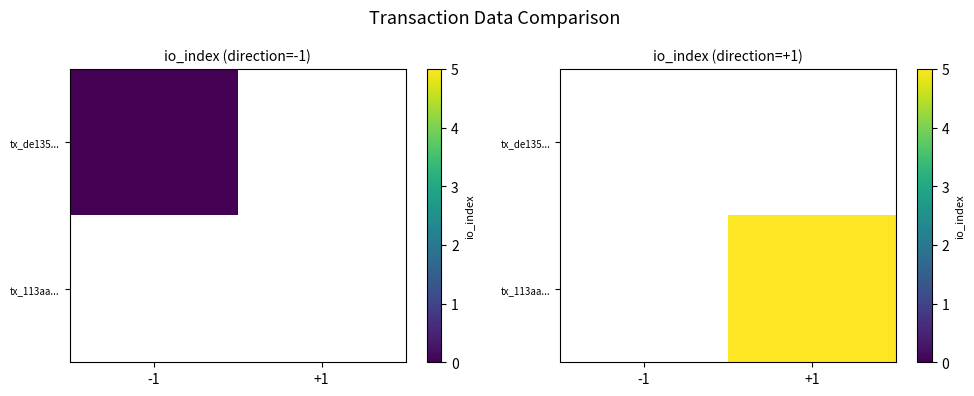

Which category has the highest value in the tx_de135... series?

-1